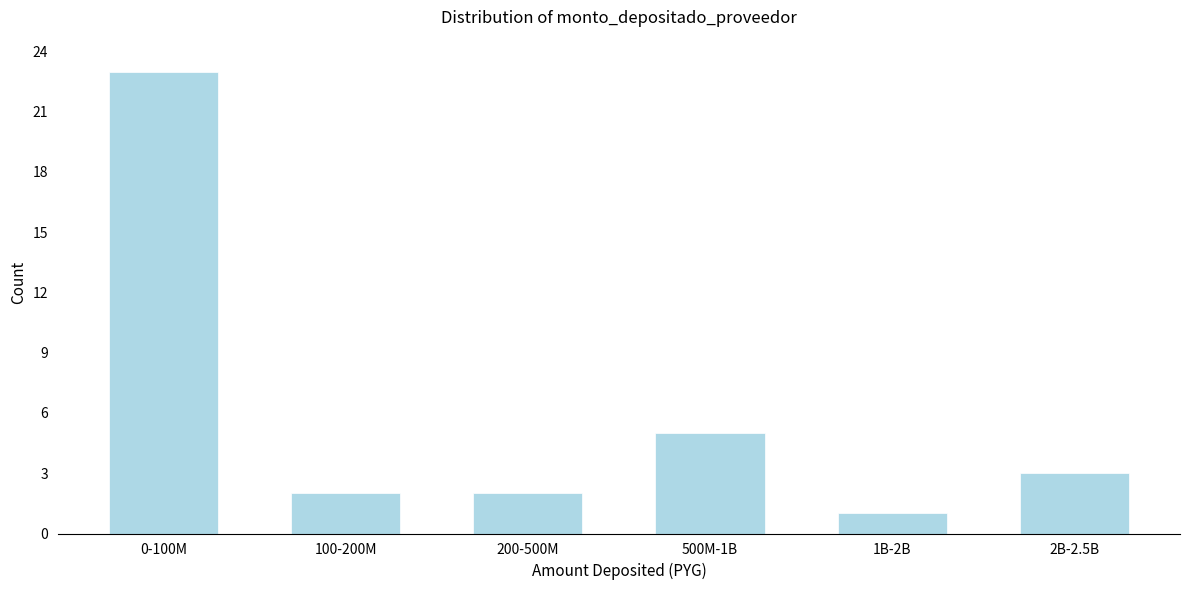

Reading left to right, what are all the values shown in this chart?

0-100M=23	100-200M=2	200-500M=2	500M-1B=5	1B-2B=1	2B-2.5B=3